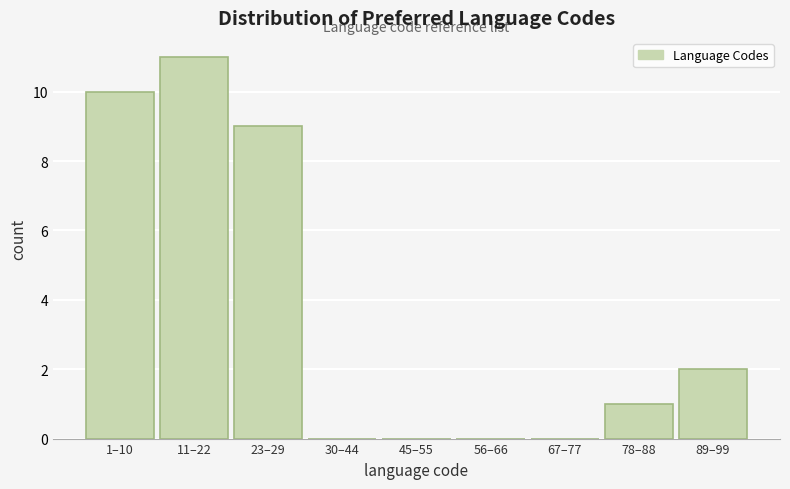

Reading left to right, transcribe all the data shown in this chart.

1–10=10	11–22=11	23–29=9	30–44=0	45–55=0	56–66=0	67–77=0	78–88=1	89–99=2